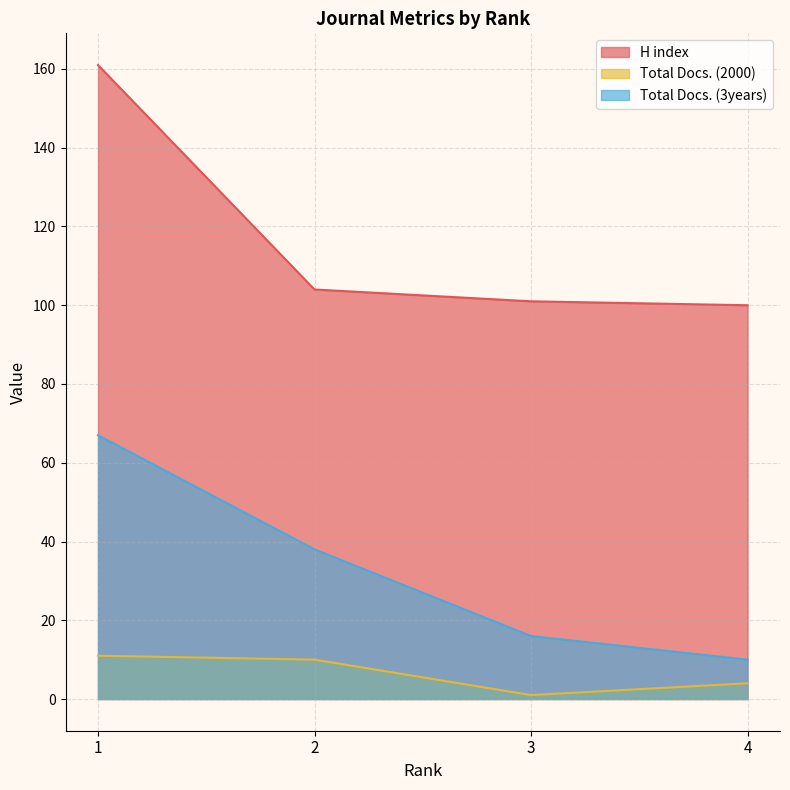

How many interior local valleys does the Total Docs. (2000) series have?

1